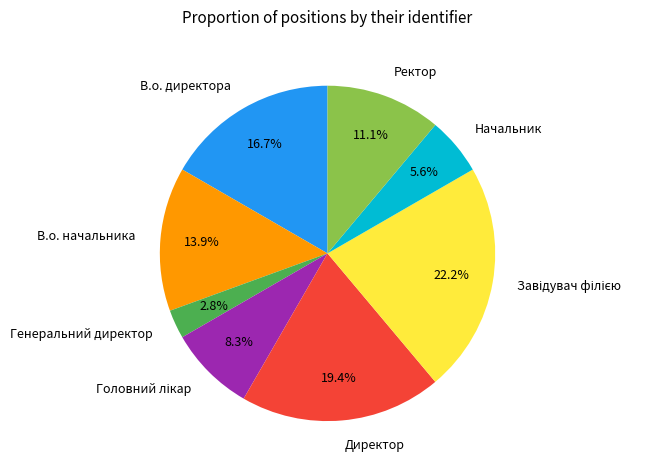

Count the number of slices in the pie.

8